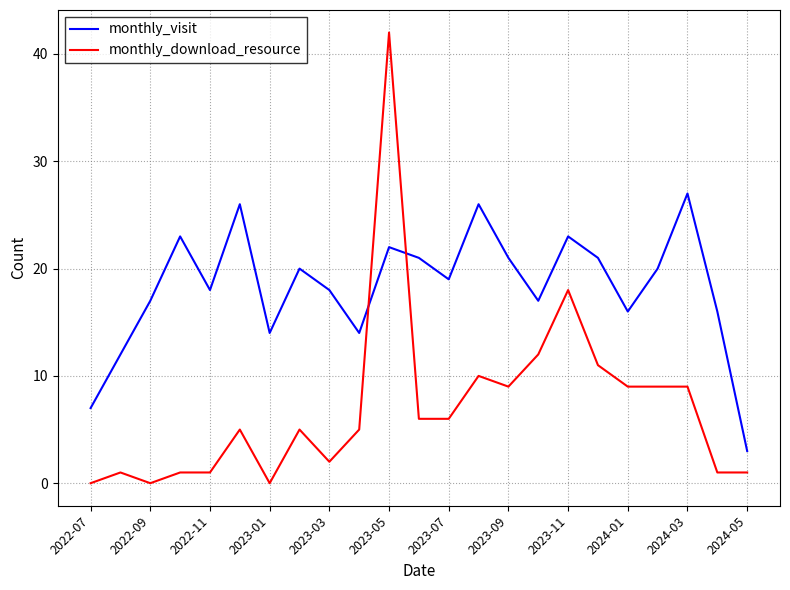

Which series has the largest total across all categories?

monthly_visit